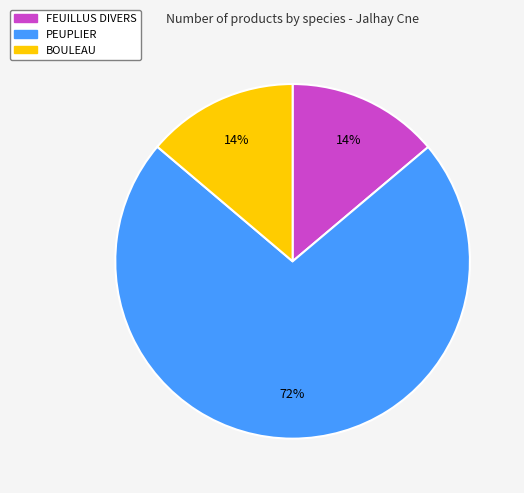

To the nearest percent, what is the average slice percentage?

33%